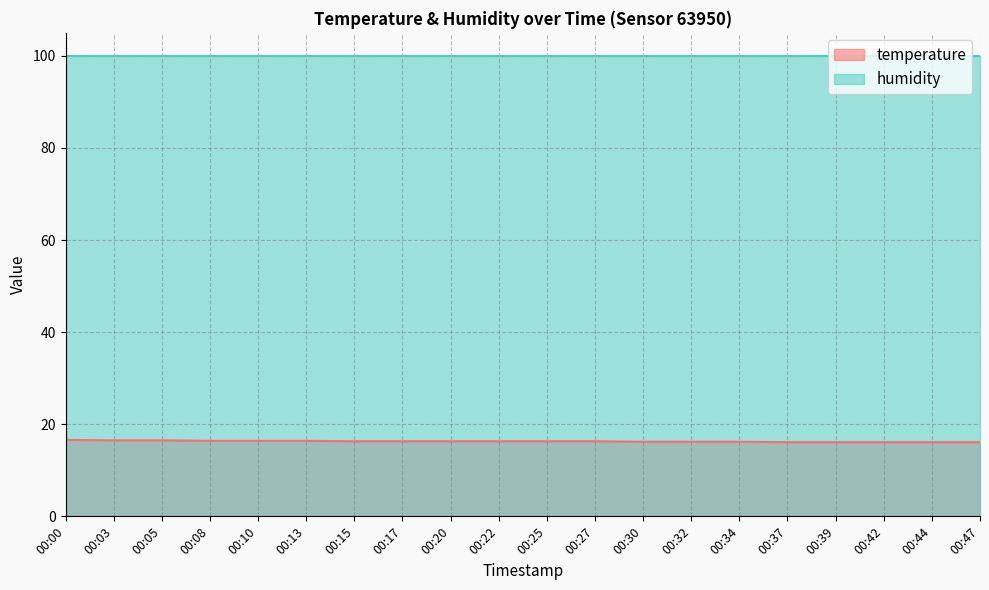

True or false: temperature and humidity cross at least once.

False